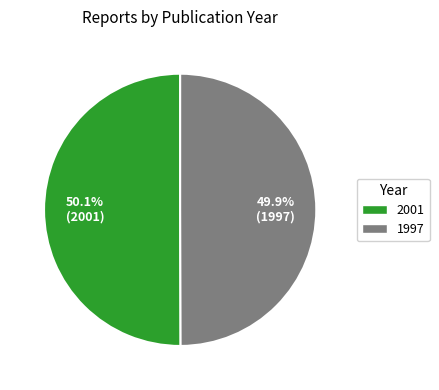

True or false: 2001 accounts for 40% of the total.

False